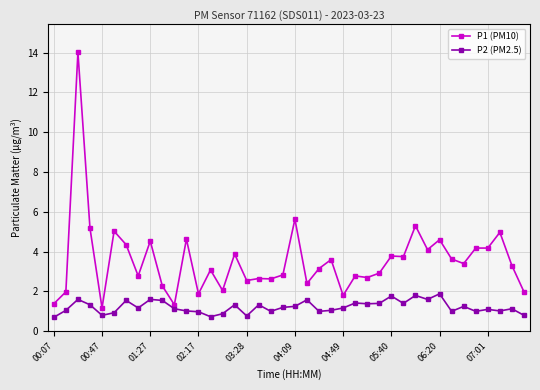

Which series has the largest total across all categories?

P1 (PM10)